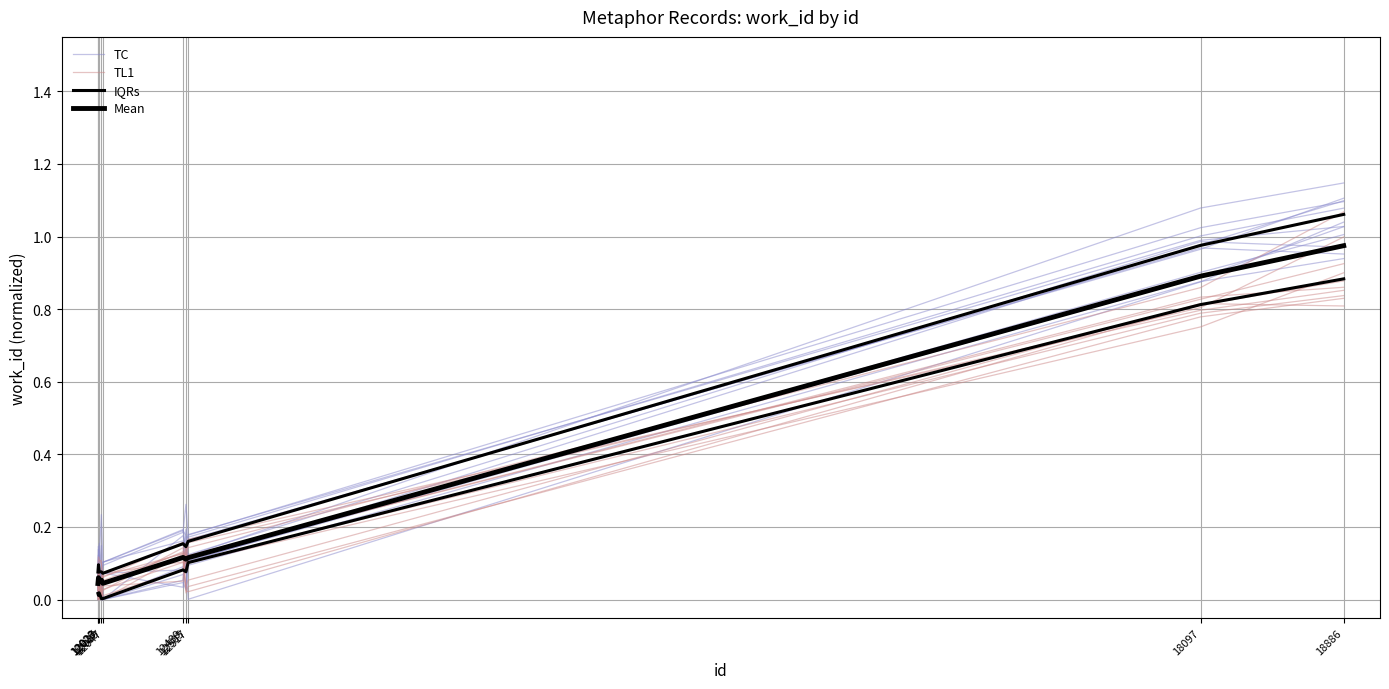

True or false: TL1 and TC cross at least once.

True